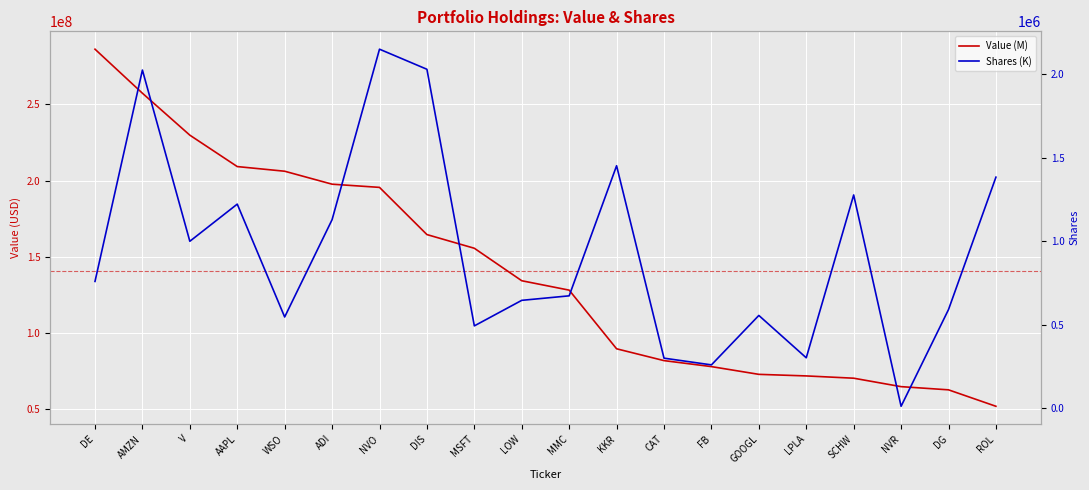

The Value (M) series shows 431474147 at AMZN. True or false?

False